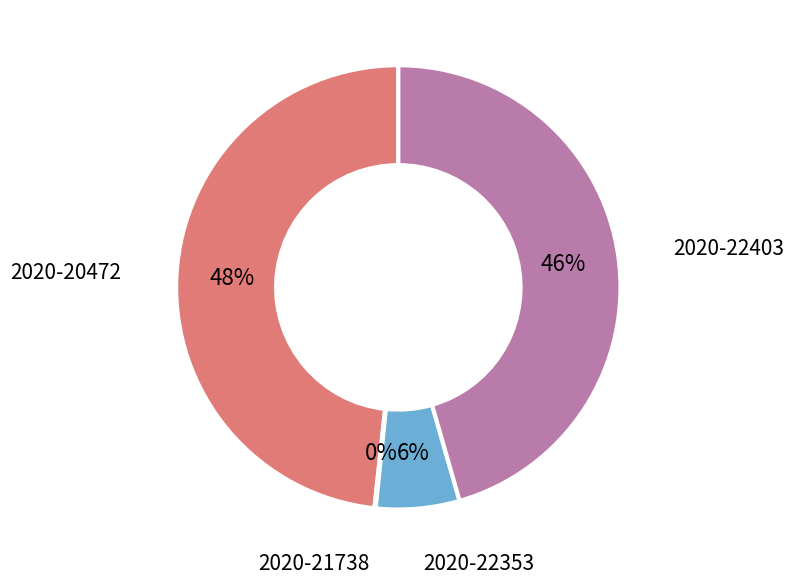

Is there any slice that represents more than half of the pie?

No